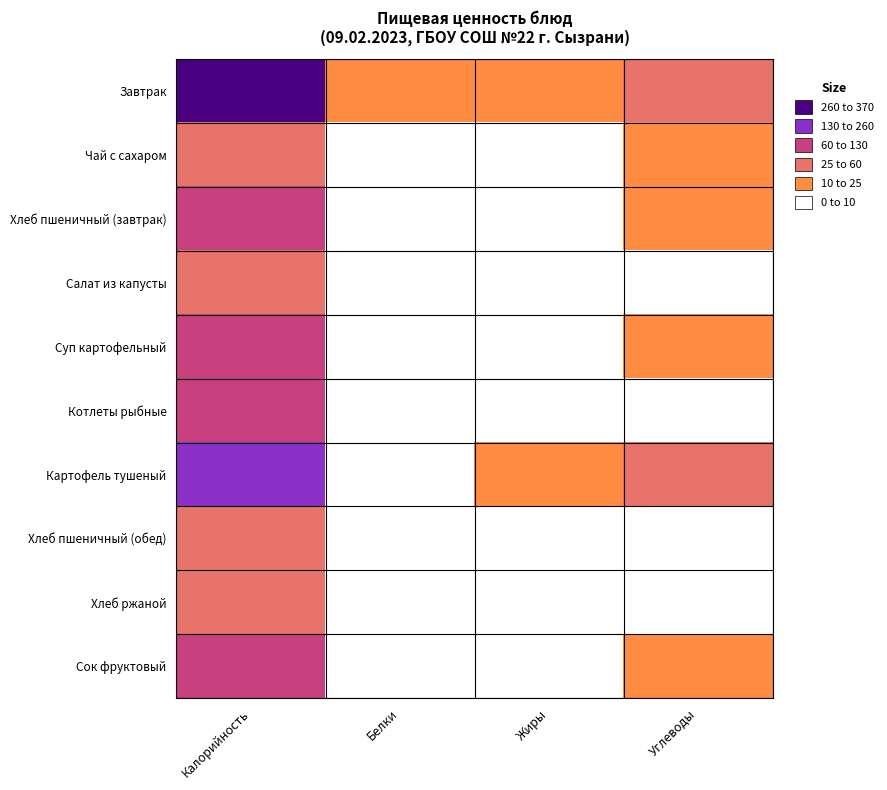

Rank the series by their maximum value, from lowest to highest.

Хлеб ржаной, Хлеб пшеничный (обед), Салат из капусты, Чай с сахаром, Сок фруктовый, Котлеты рыбные, Хлеб пшеничный (завтрак), Суп картофельный, Картофель тушеный, Завтрак